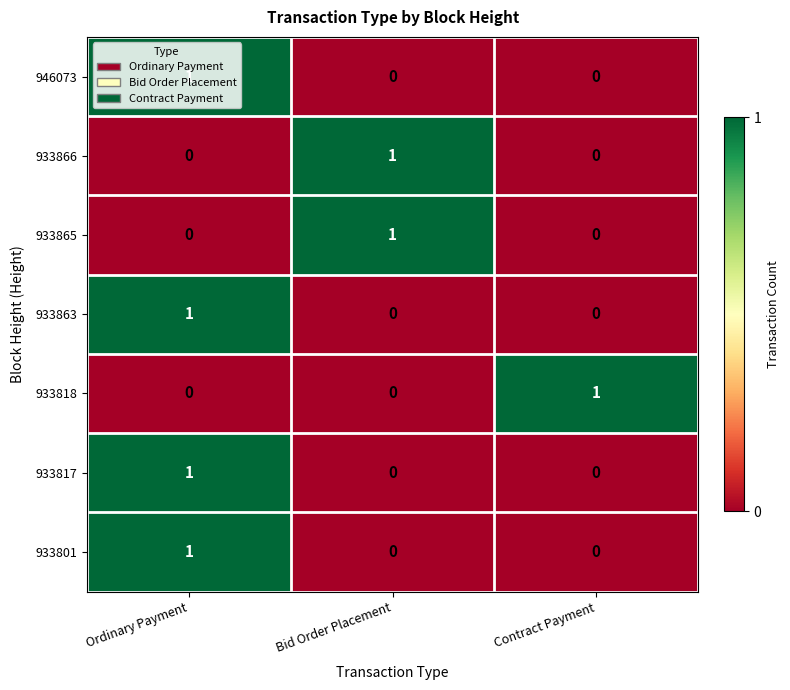

How many distinct data groups are displayed?

7